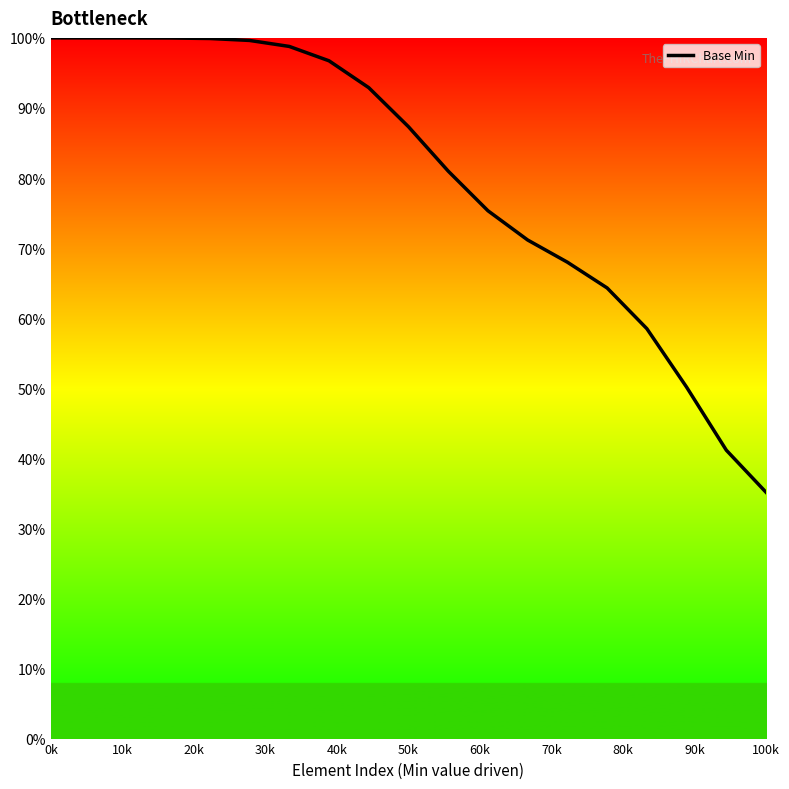

What is the difference between the maximum and minimum values?

64.9